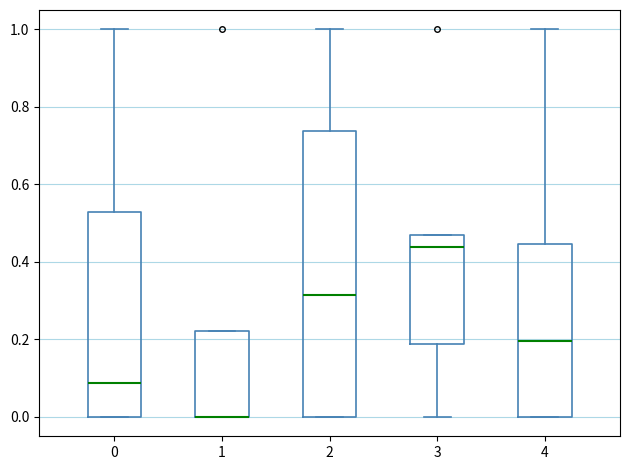

Reading left to right, read every box against the y-axis: the position of its median line, the range the box covers, and the ends of its whiskers. The values are not printed on the chart, so give them approximately, as read against the axis.

0: median 0.08, box 0.00 to 0.52, whiskers 0.00 to 1.00
1: median 0.00 (drawn on the box's lower edge), box 0.00 to 0.22, whiskers 0.00 to 0.22
2: median 0.32, box 0.00 to 0.74, whiskers 0.00 to 1.00
3: median 0.44, box 0.18 to 0.46, whiskers 0.00 to 0.46
4: median 0.20, box 0.00 to 0.44, whiskers 0.00 to 1.00